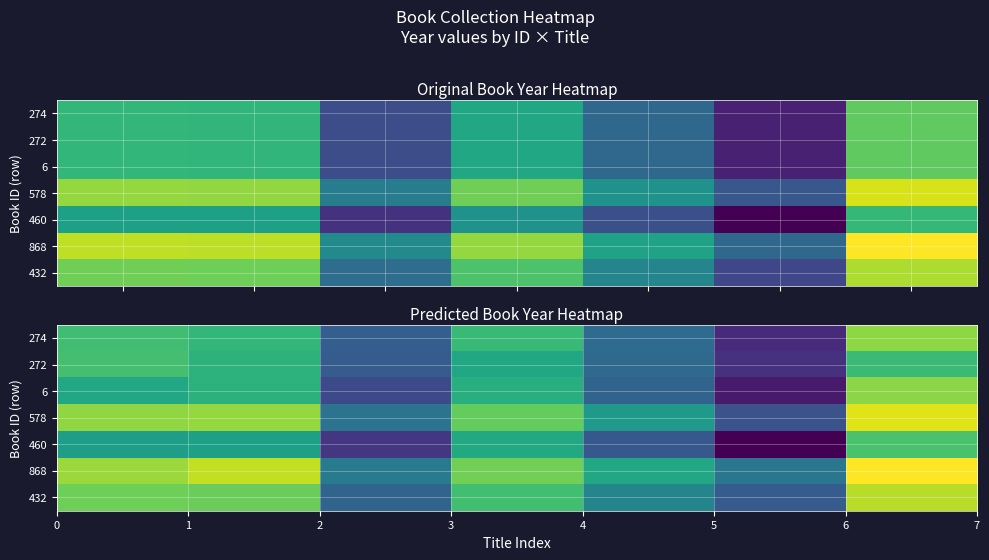

How many distinct data groups are displayed?

7